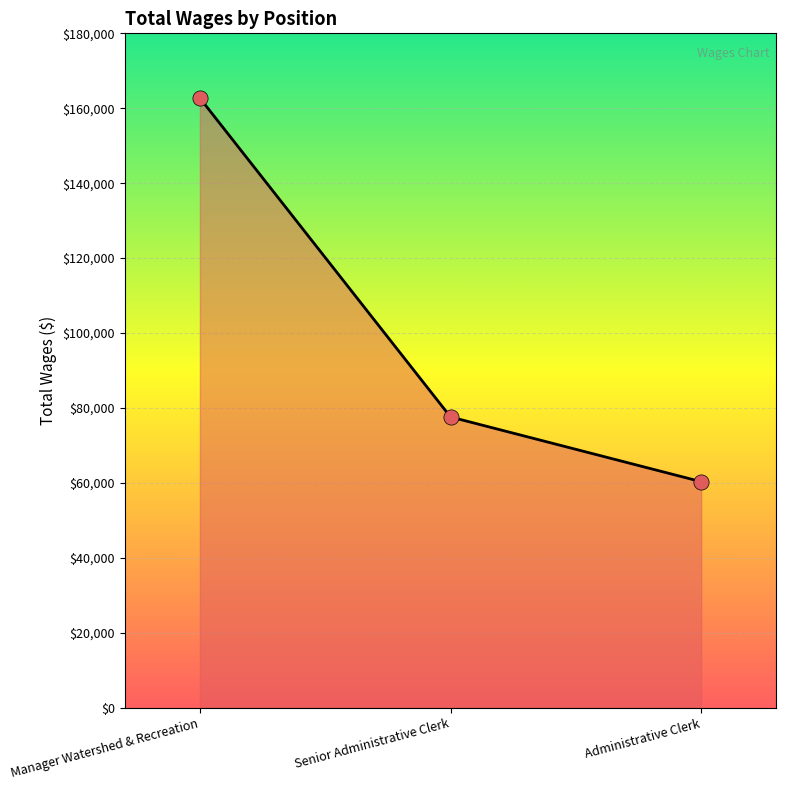

Which has a higher value, Administrative Clerk or Senior Administrative Clerk?

Senior Administrative Clerk